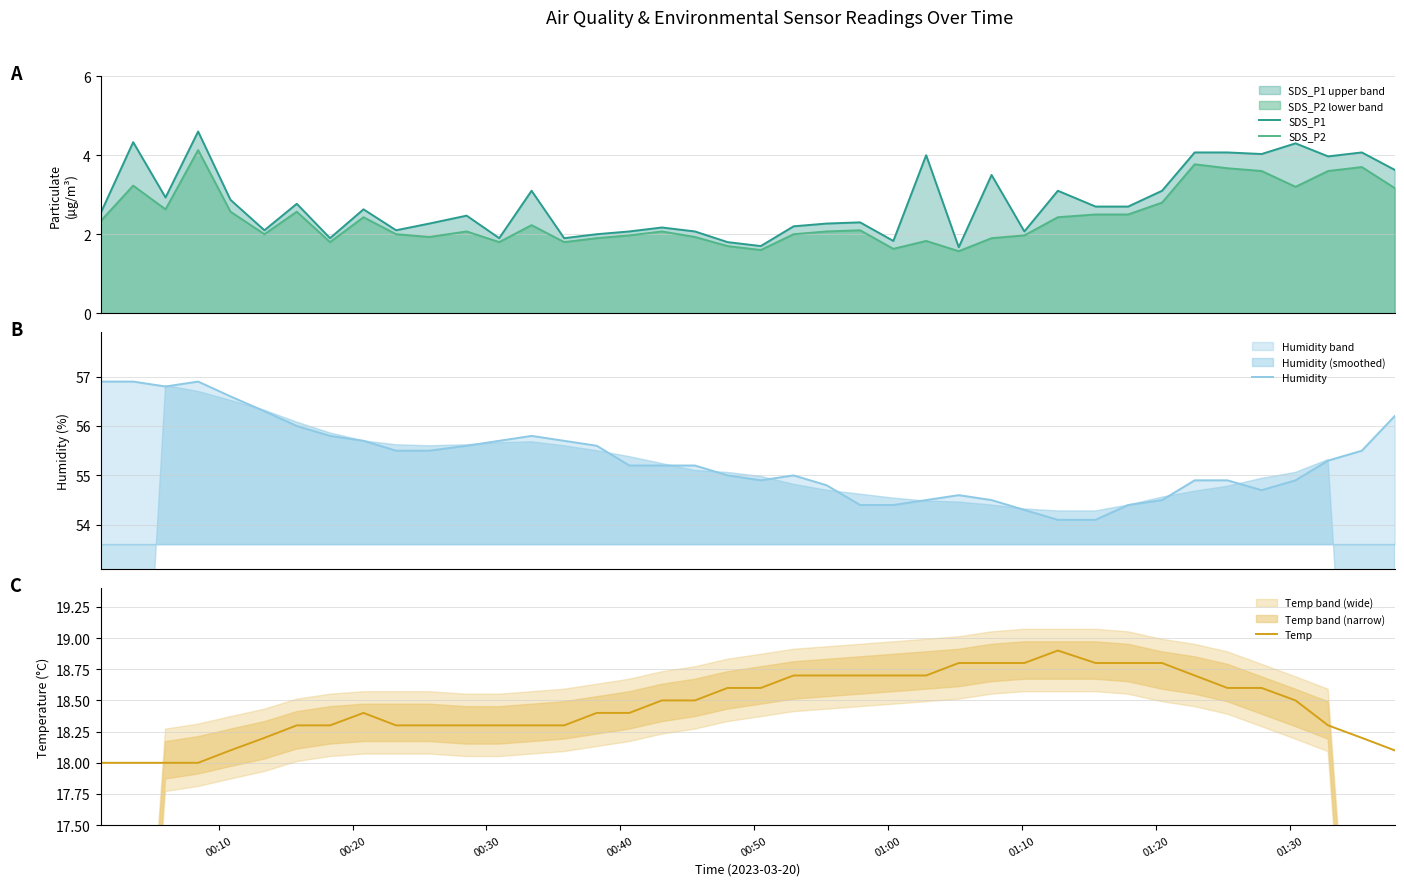

True or false: SDS_P1 and Humidity intersect in this chart.

False